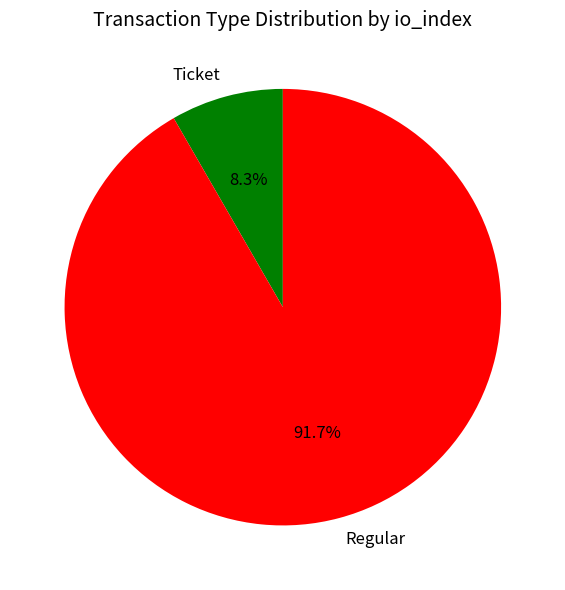

To the nearest percent, what is the difference between the largest and smallest slice percentages?

83%